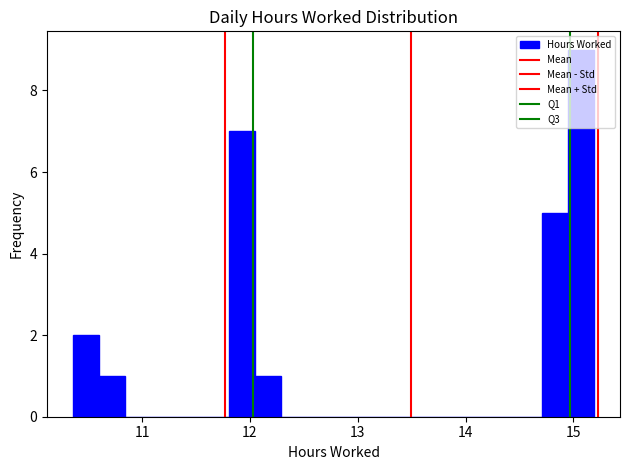

Read against the x-axis, roughly where is the centre of the tallest bar?

15.1